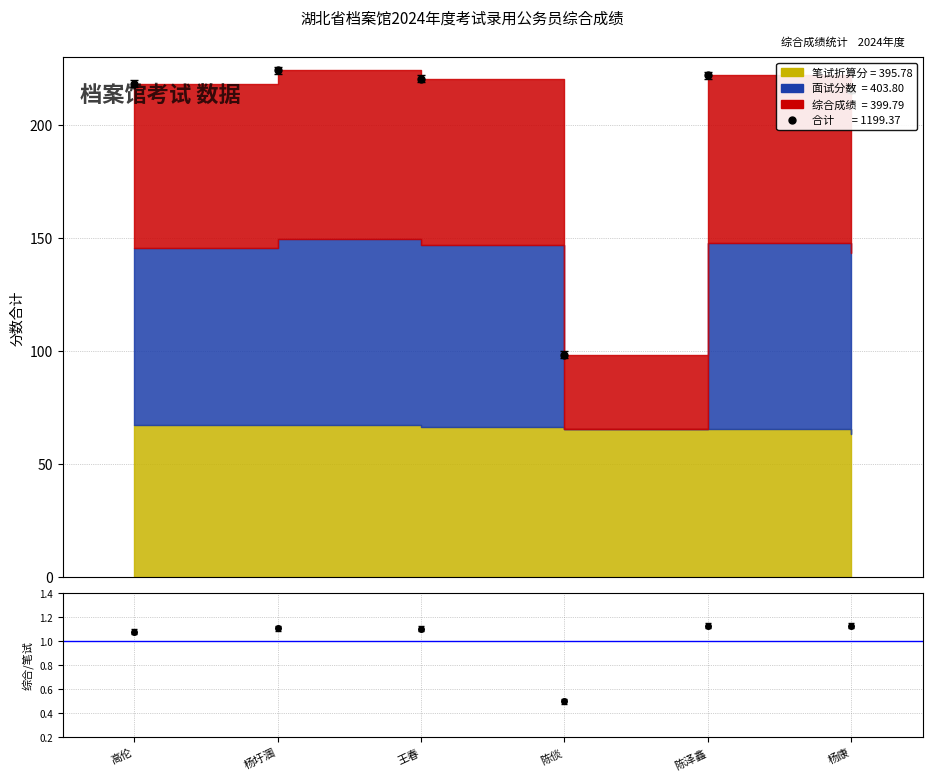

Which category has the lowest value in the 受试者合计 series?

陈倓